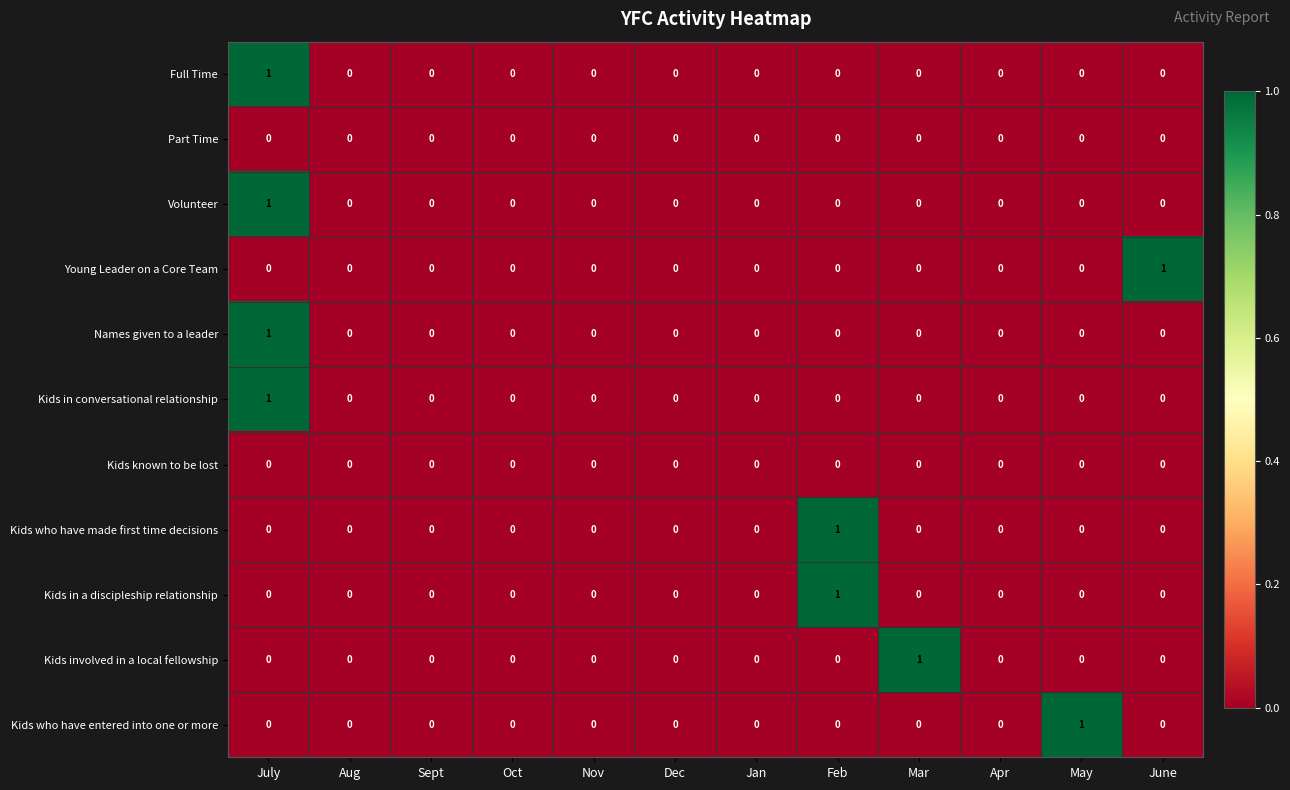

How many categories are shown in the chart?

12